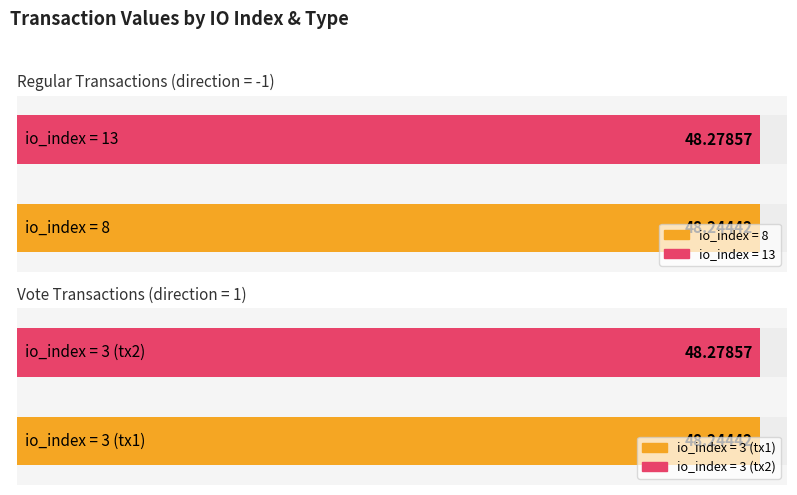

Where is the data nearest to the value 48?

8